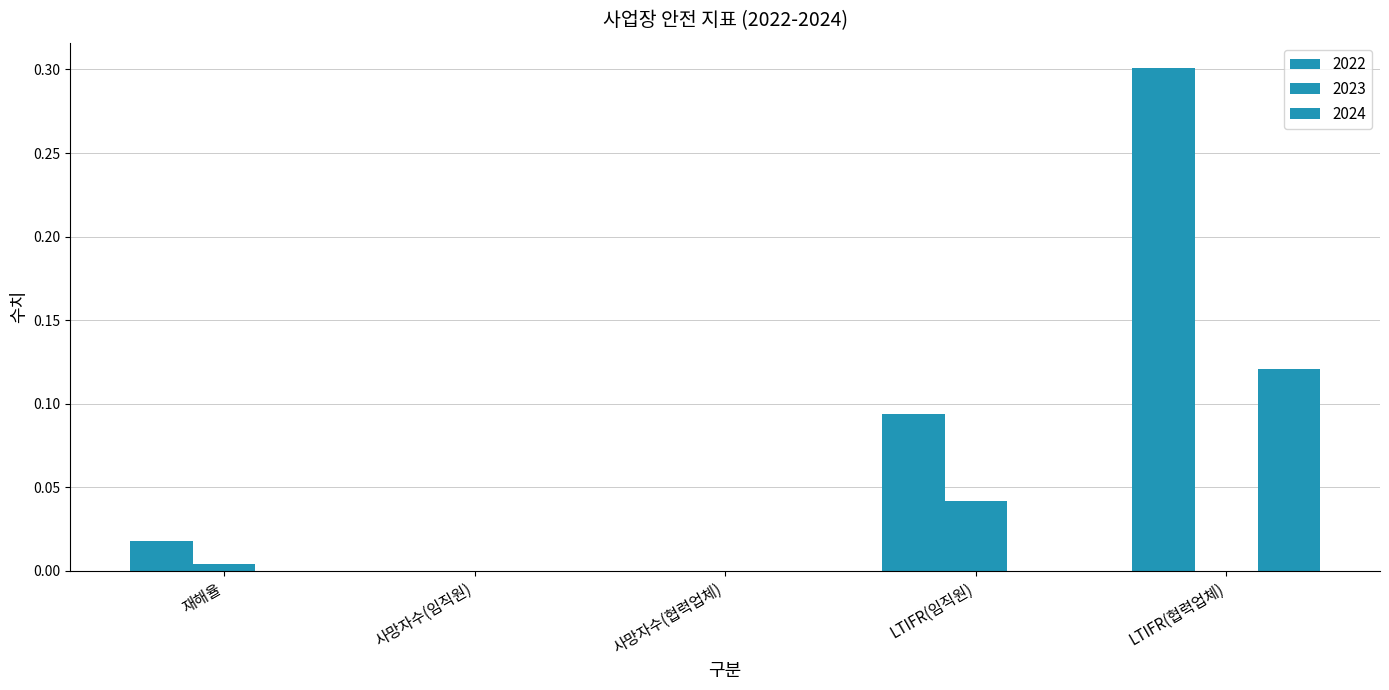

How many distinct data groups are displayed?

3